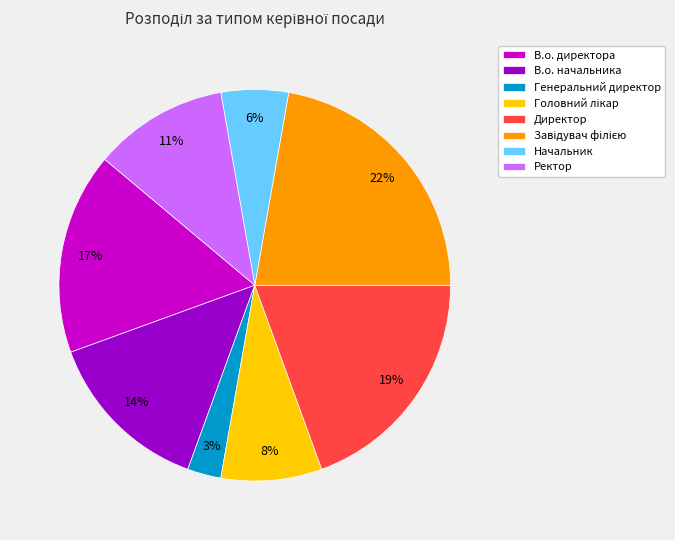

Does any single category account for the majority?

No